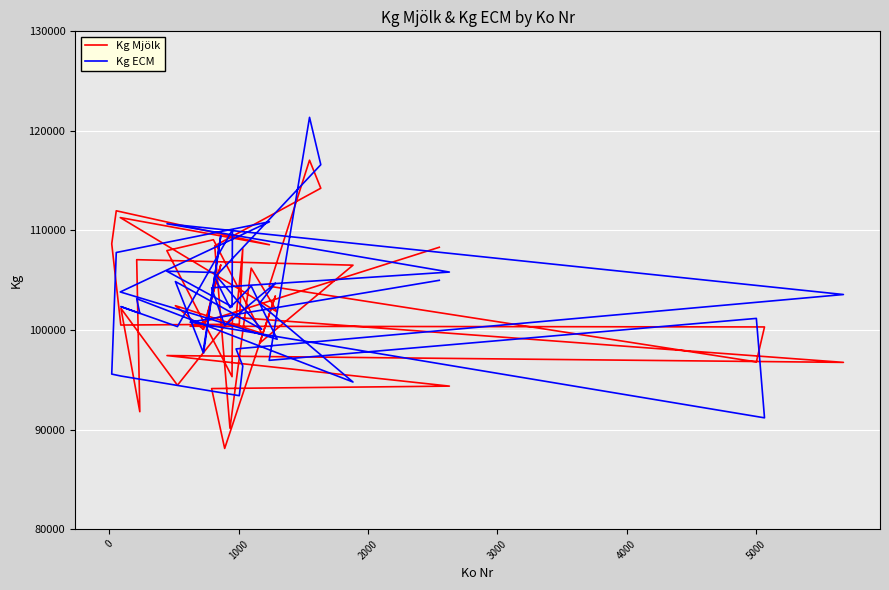

Which series has the widest spread of values?

Kg ECM